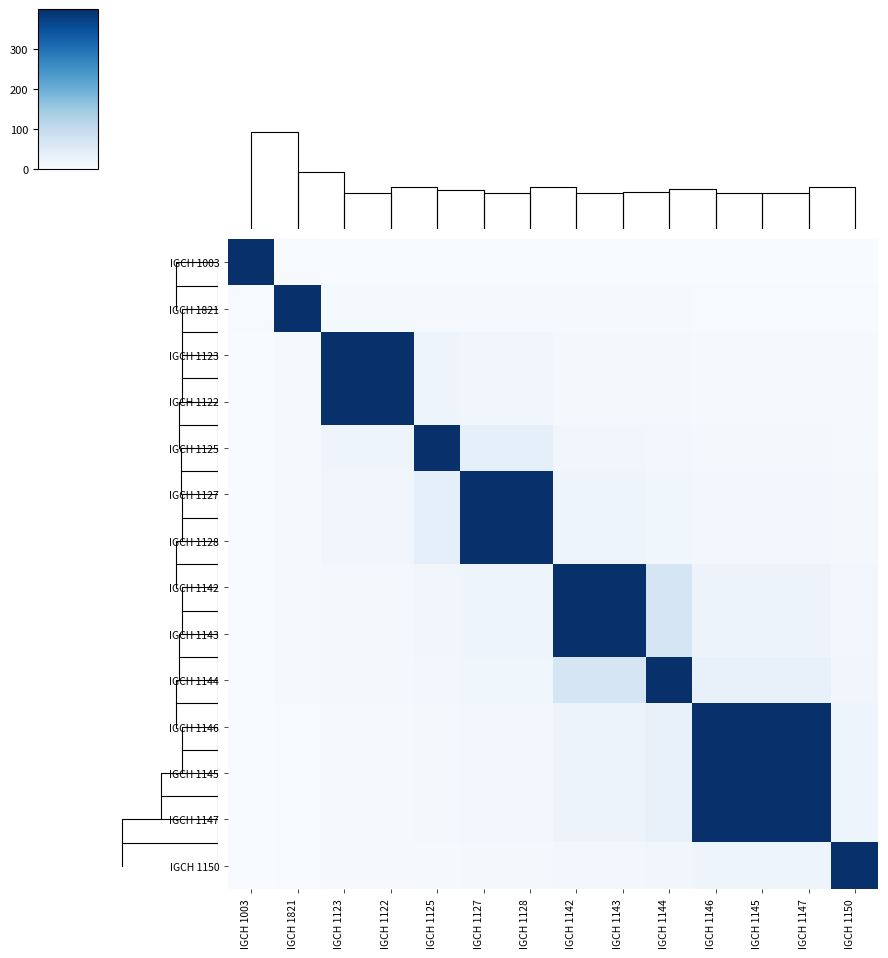

Reading left to right, what are all the values shown in this chart?

IGCH 1003: IGCH 1003=400.0	IGCH 1821=2.0	IGCH 1123=1.5	IGCH 1122=1.5	IGCH 1125=1.4	IGCH 1127=1.3	IGCH 1128=1.3	IGCH 1142=1.2	IGCH 1143=1.2	IGCH 1144=1.2	IGCH 1146=1.2	IGCH 1145=1.2	IGCH 1147=1.2	IGCH 1150=1.1
IGCH 1821: IGCH 1003=2.0	IGCH 1821=400.0	IGCH 1123=5.6	IGCH 1122=5.6	IGCH 1125=4.4	IGCH 1127=4.0	IGCH 1128=4.0	IGCH 1142=3.3	IGCH 1143=3.3	IGCH 1144=3.2	IGCH 1146=2.9	IGCH 1145=2.9	IGCH 1147=2.9	IGCH 1150=2.5
IGCH 1123: IGCH 1003=1.5	IGCH 1821=5.6	IGCH 1123=400.0	IGCH 1122=400.0	IGCH 1125=19.0	IGCH 1127=12.9	IGCH 1128=12.9	IGCH 1142=7.8	IGCH 1143=7.8	IGCH 1144=7.1	IGCH 1146=5.9	IGCH 1145=5.9	IGCH 1147=5.9	IGCH 1150=4.6
IGCH 1122: IGCH 1003=1.5	IGCH 1821=5.6	IGCH 1123=400.0	IGCH 1122=400.0	IGCH 1125=19.0	IGCH 1127=12.9	IGCH 1128=12.9	IGCH 1142=7.8	IGCH 1143=7.8	IGCH 1144=7.1	IGCH 1146=5.9	IGCH 1145=5.9	IGCH 1147=5.9	IGCH 1150=4.6
IGCH 1125: IGCH 1003=1.4	IGCH 1821=4.4	IGCH 1123=19.0	IGCH 1122=19.0	IGCH 1125=400.0	IGCH 1127=36.4	IGCH 1128=36.4	IGCH 1142=12.9	IGCH 1143=12.9	IGCH 1144=11.1	IGCH 1146=8.3	IGCH 1145=8.3	IGCH 1147=8.3	IGCH 1150=6.0
IGCH 1127: IGCH 1003=1.3	IGCH 1821=4.0	IGCH 1123=12.9	IGCH 1122=12.9	IGCH 1125=36.4	IGCH 1127=400.0	IGCH 1128=400.0	IGCH 1142=19.0	IGCH 1143=19.0	IGCH 1144=15.4	IGCH 1146=10.5	IGCH 1145=10.5	IGCH 1147=10.5	IGCH 1150=7.0
IGCH 1128: IGCH 1003=1.3	IGCH 1821=4.0	IGCH 1123=12.9	IGCH 1122=12.9	IGCH 1125=36.4	IGCH 1127=400.0	IGCH 1128=400.0	IGCH 1142=19.0	IGCH 1143=19.0	IGCH 1144=15.4	IGCH 1146=10.5	IGCH 1145=10.5	IGCH 1147=10.5	IGCH 1150=7.0
IGCH 1142: IGCH 1003=1.2	IGCH 1821=3.3	IGCH 1123=7.8	IGCH 1122=7.8	IGCH 1125=12.9	IGCH 1127=19.0	IGCH 1128=19.0	IGCH 1142=400.0	IGCH 1143=400.0	IGCH 1144=66.7	IGCH 1146=22.2	IGCH 1145=22.2	IGCH 1147=22.2	IGCH 1150=10.8
IGCH 1143: IGCH 1003=1.2	IGCH 1821=3.3	IGCH 1123=7.8	IGCH 1122=7.8	IGCH 1125=12.9	IGCH 1127=19.0	IGCH 1128=19.0	IGCH 1142=400.0	IGCH 1143=400.0	IGCH 1144=66.7	IGCH 1146=22.2	IGCH 1145=22.2	IGCH 1147=22.2	IGCH 1150=10.8
IGCH 1144: IGCH 1003=1.2	IGCH 1821=3.2	IGCH 1123=7.1	IGCH 1122=7.1	IGCH 1125=11.1	IGCH 1127=15.4	IGCH 1128=15.4	IGCH 1142=66.7	IGCH 1143=66.7	IGCH 1144=400.0	IGCH 1146=30.8	IGCH 1145=30.8	IGCH 1147=30.8	IGCH 1150=12.5
IGCH 1146: IGCH 1003=1.2	IGCH 1821=2.9	IGCH 1123=5.9	IGCH 1122=5.9	IGCH 1125=8.3	IGCH 1127=10.5	IGCH 1128=10.5	IGCH 1142=22.2	IGCH 1143=22.2	IGCH 1144=30.8	IGCH 1146=400.0	IGCH 1145=400.0	IGCH 1147=400.0	IGCH 1150=20.0
IGCH 1145: IGCH 1003=1.2	IGCH 1821=2.9	IGCH 1123=5.9	IGCH 1122=5.9	IGCH 1125=8.3	IGCH 1127=10.5	IGCH 1128=10.5	IGCH 1142=22.2	IGCH 1143=22.2	IGCH 1144=30.8	IGCH 1146=400.0	IGCH 1145=400.0	IGCH 1147=400.0	IGCH 1150=20.0
IGCH 1147: IGCH 1003=1.2	IGCH 1821=2.9	IGCH 1123=5.9	IGCH 1122=5.9	IGCH 1125=8.3	IGCH 1127=10.5	IGCH 1128=10.5	IGCH 1142=22.2	IGCH 1143=22.2	IGCH 1144=30.8	IGCH 1146=400.0	IGCH 1145=400.0	IGCH 1147=400.0	IGCH 1150=20.0
IGCH 1150: IGCH 1003=1.1	IGCH 1821=2.5	IGCH 1123=4.6	IGCH 1122=4.6	IGCH 1125=6.0	IGCH 1127=7.0	IGCH 1128=7.0	IGCH 1142=10.8	IGCH 1143=10.8	IGCH 1144=12.5	IGCH 1146=20.0	IGCH 1145=20.0	IGCH 1147=20.0	IGCH 1150=400.0